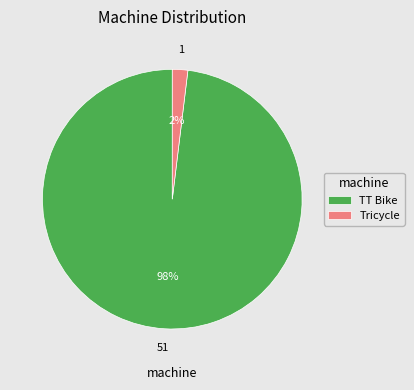

To the nearest percent, what is the combined percentage of Tricycle and TT Bike?

100%